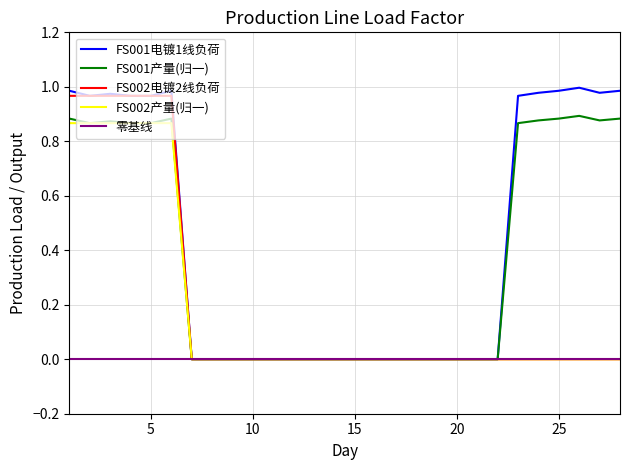

What are all the series names shown in the legend?

FS001电镀1线负荷, FS001产量(归一), FS002电镀2线负荷, FS002产量(归一), 零基线